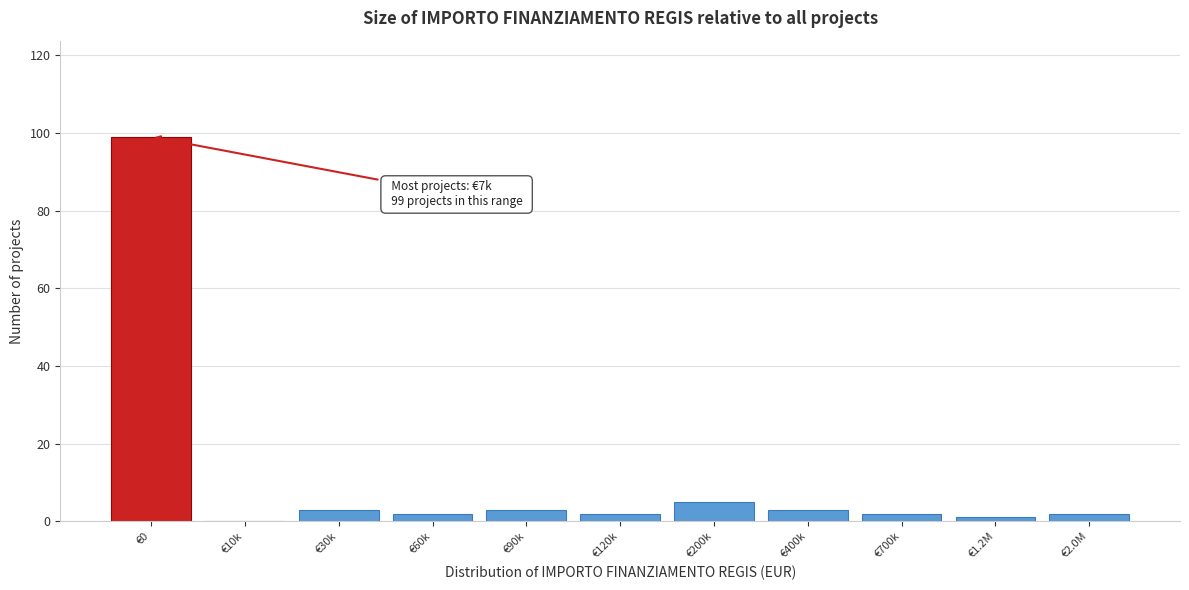

Reading left to right, transcribe all the data shown in this chart.

€0=99	€10k=0	€30k=3	€60k=2	€90k=3	€120k=2	€200k=5	€400k=3	€700k=2	€1.2M=1	€2.0M=2